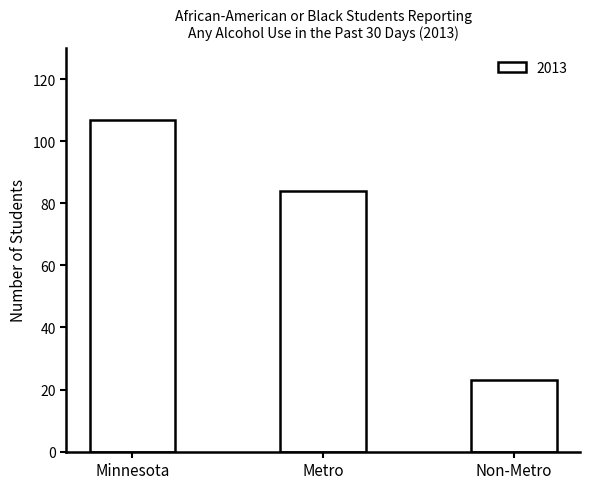

The chart shows a value of 141 at Metro. True or false?

False